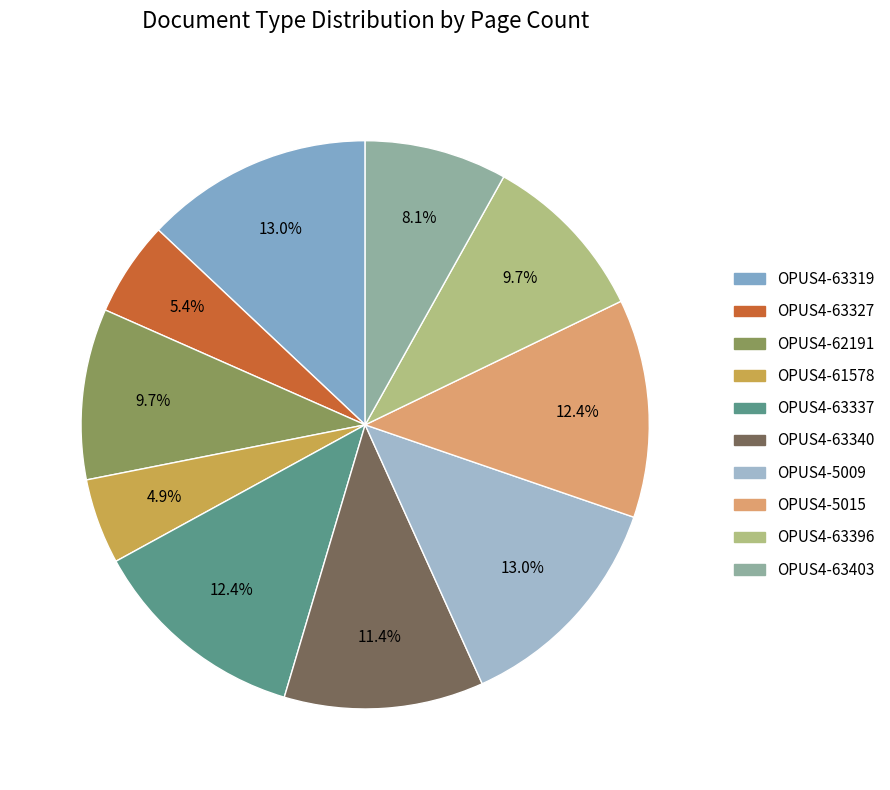

Count the number of slices in the pie.

10